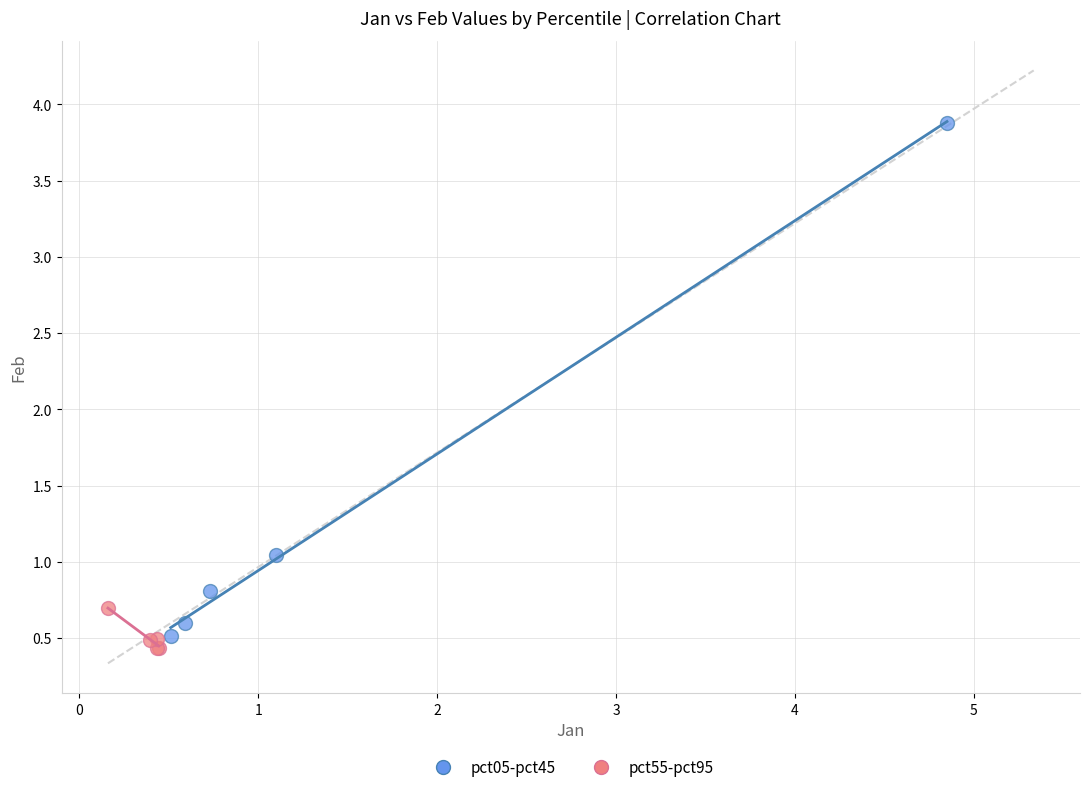

What are all the series names shown in the legend?

pct05-pct45, pct55-pct95